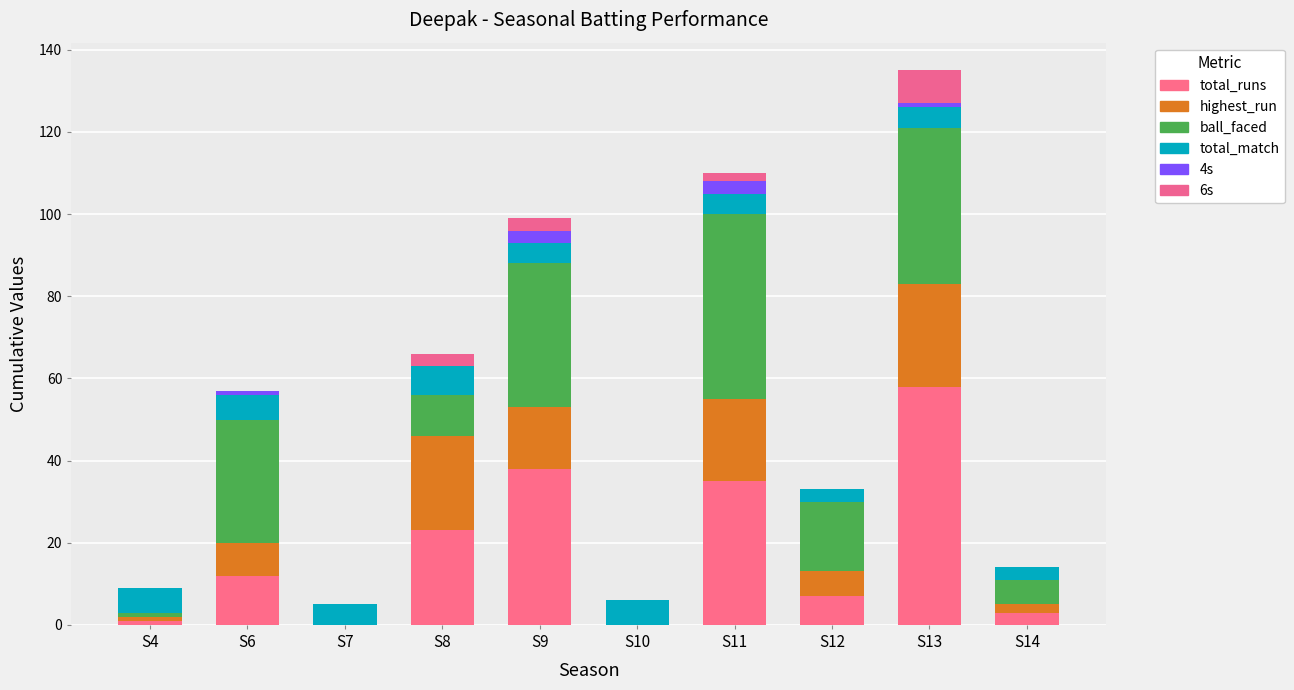

Are the bars grouped side by side (vs. stacked)?

No